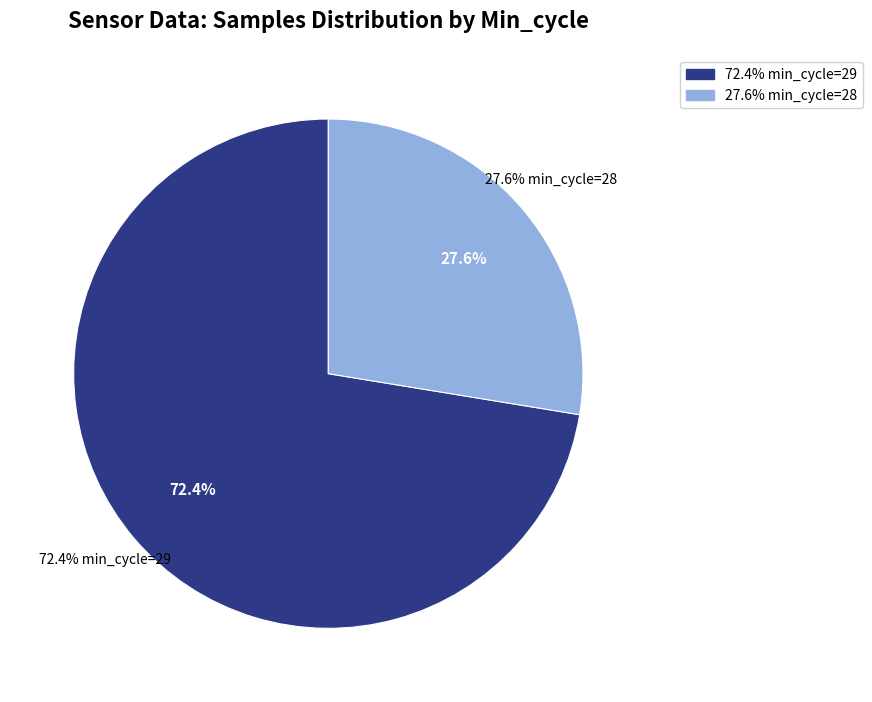

Is it true that 29 is 14% of the pie?

False